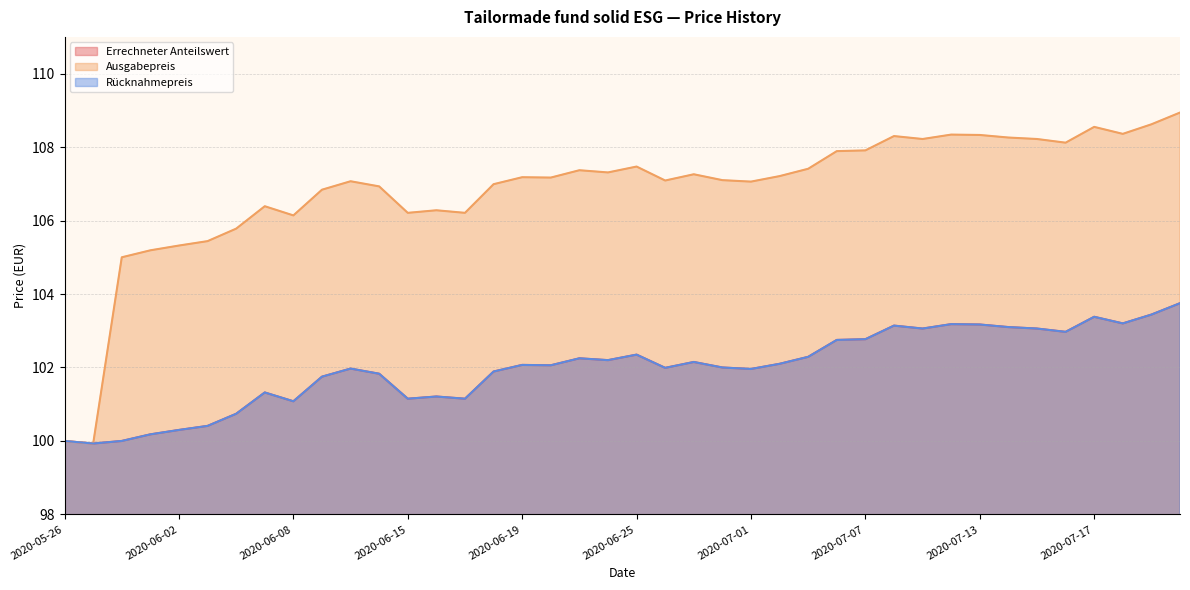

Rank the series at 2020-06-10 from lowest to highest value.

Errechneter Anteilswert, Rücknahmepreis, Ausgabepreis